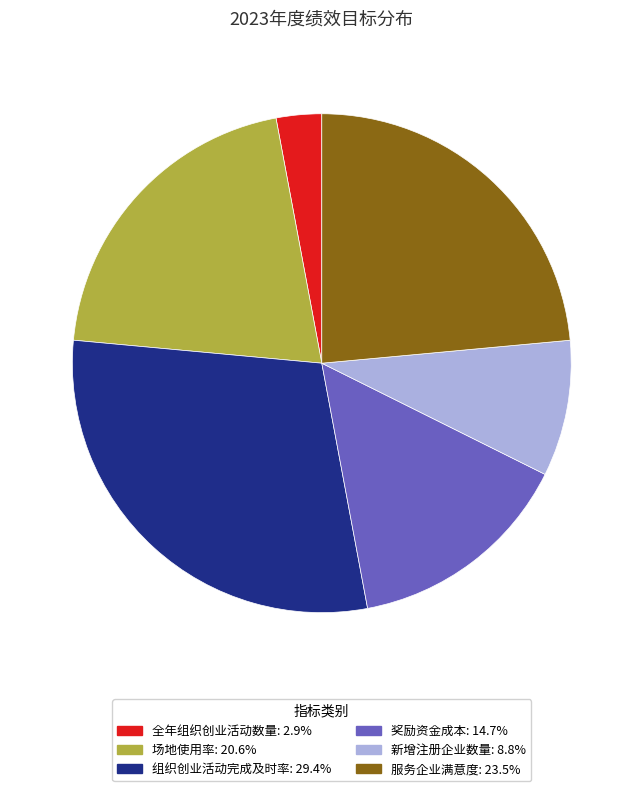

Is the sum of 奖励资金成本 and 场地使用率 greater than half?

No